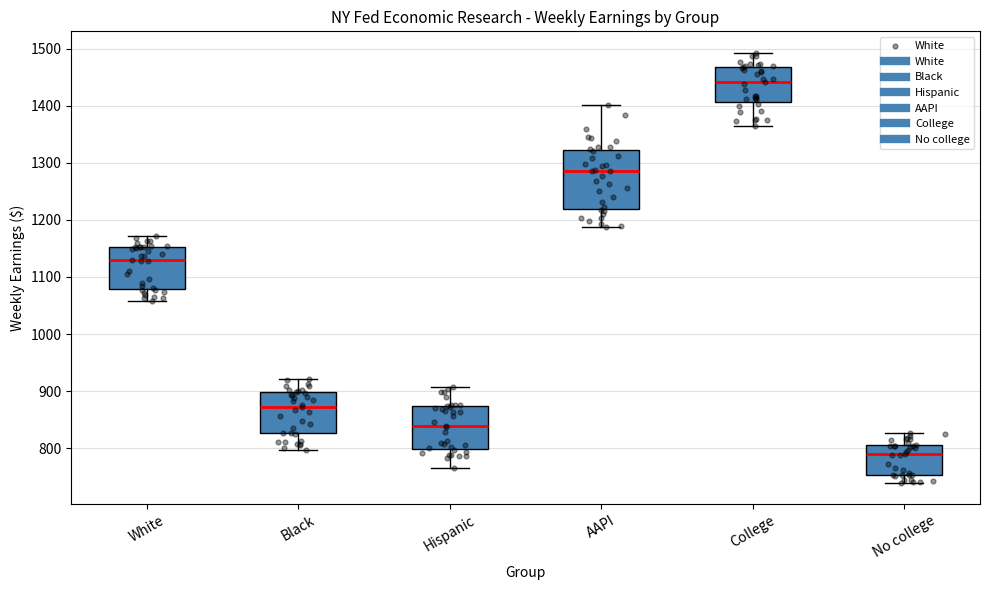

Which box has the lowest median line?

No college